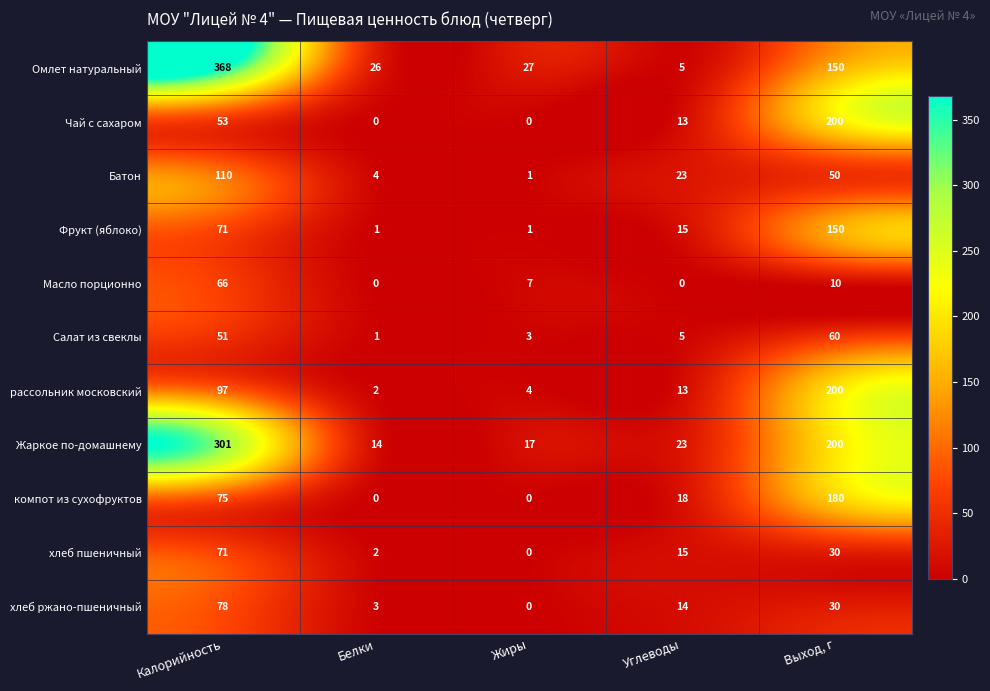

Is it true that Батон equals 1 at Жиры?

True